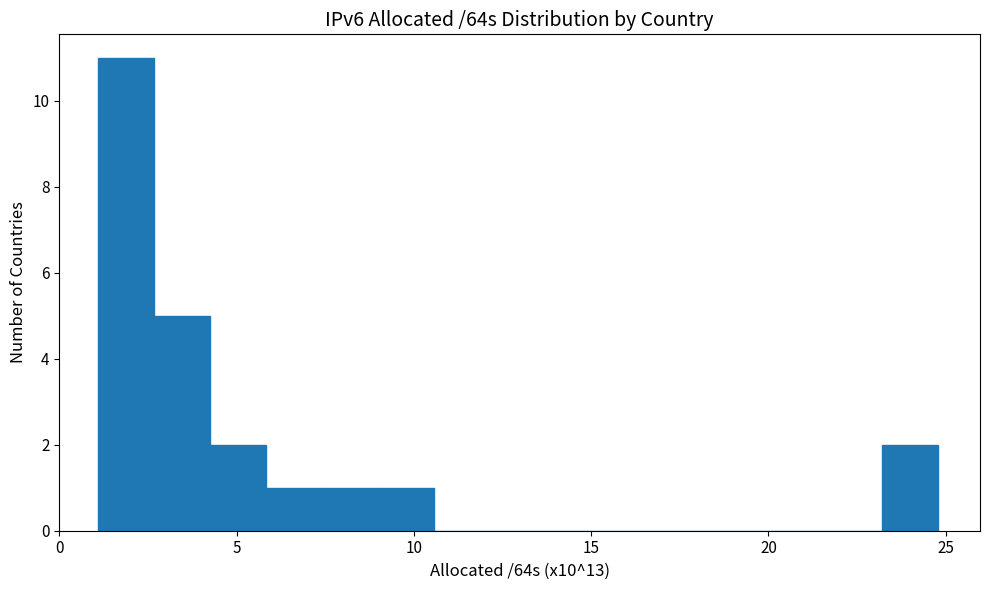

Read against the x-axis, roughly where is the centre of the tallest bar?

2.0